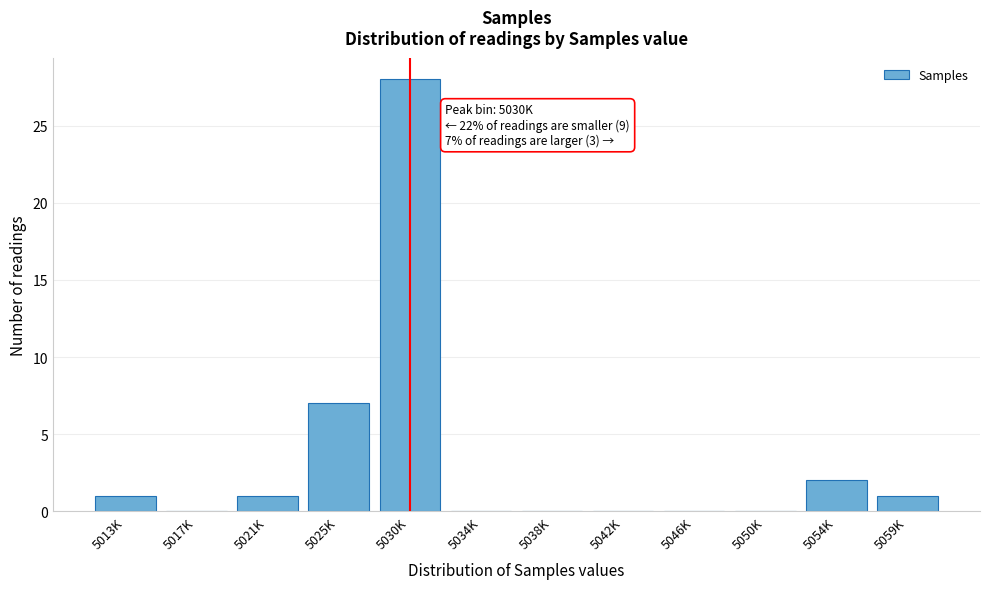

Reading left to right, transcribe all the data shown in this chart.

5013K=1	5017K=0	5021K=1	5025K=7	5030K=28	5034K=0	5038K=0	5042K=0	5046K=0	5050K=0	5054K=2	5059K=1